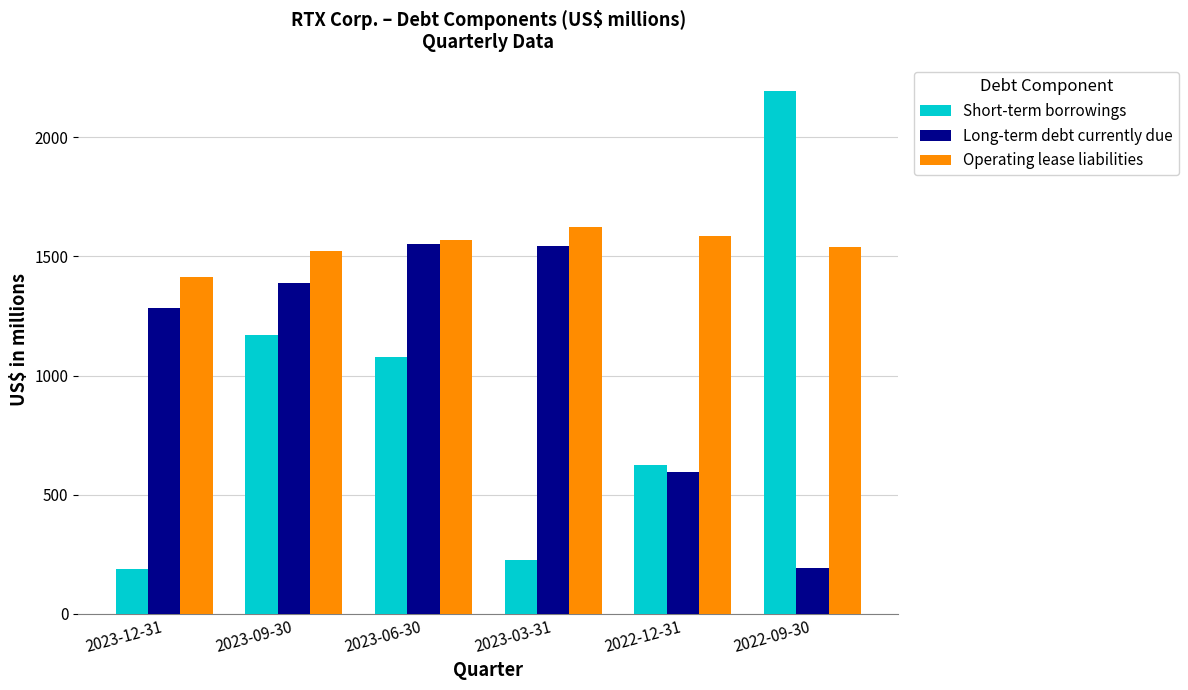

At which category is the sum across all series the highest?

2023-06-30